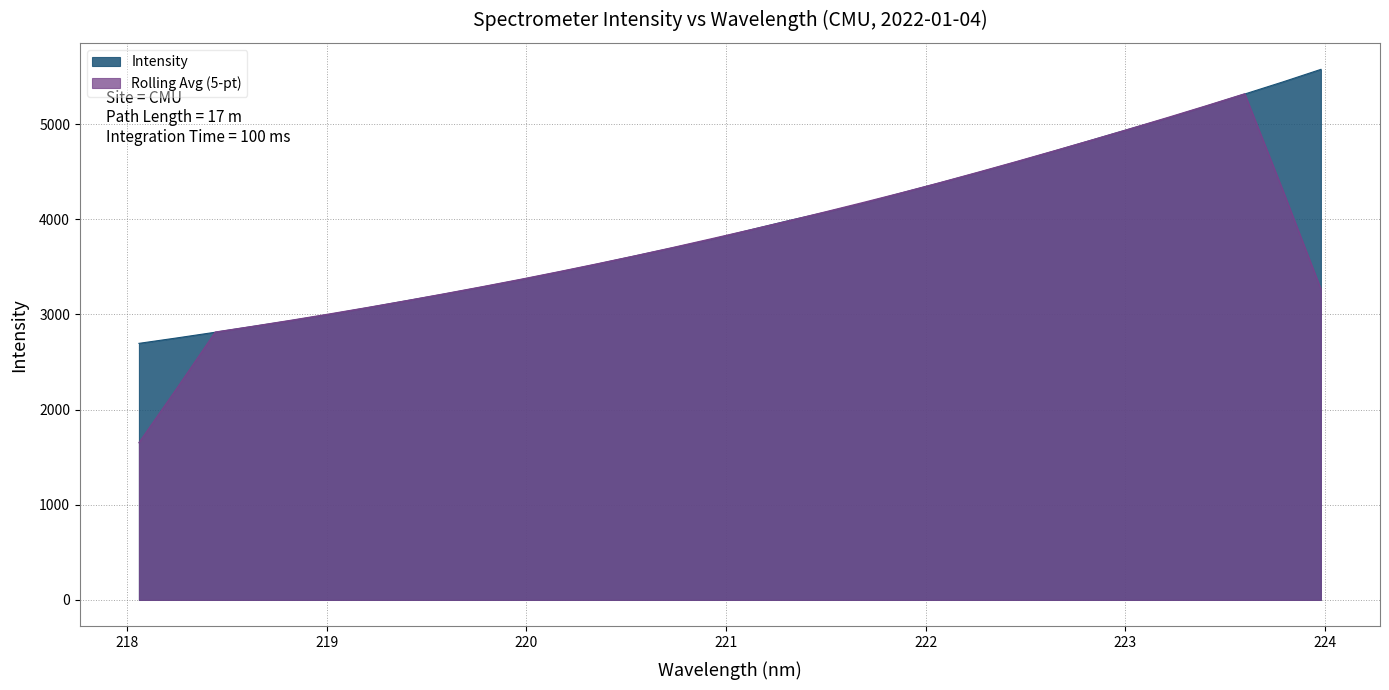

Rank the categories by value from highest to lowest.

223.9802, 223.7895, 223.5987, 223.408, 223.2172, 223.0264, 222.8355, 222.6447, 222.4538, 222.263, 222.0721, 221.8812, 221.6902, 221.4993, 221.3083, 221.1174, 220.9264, 220.7354, 220.5444, 220.3533, 220.1623, 219.9712, 219.7801, 219.589, 219.3979, 219.2067, 219.0156, 218.8244, 218.6332, 218.442, 218.2508, 218.0596